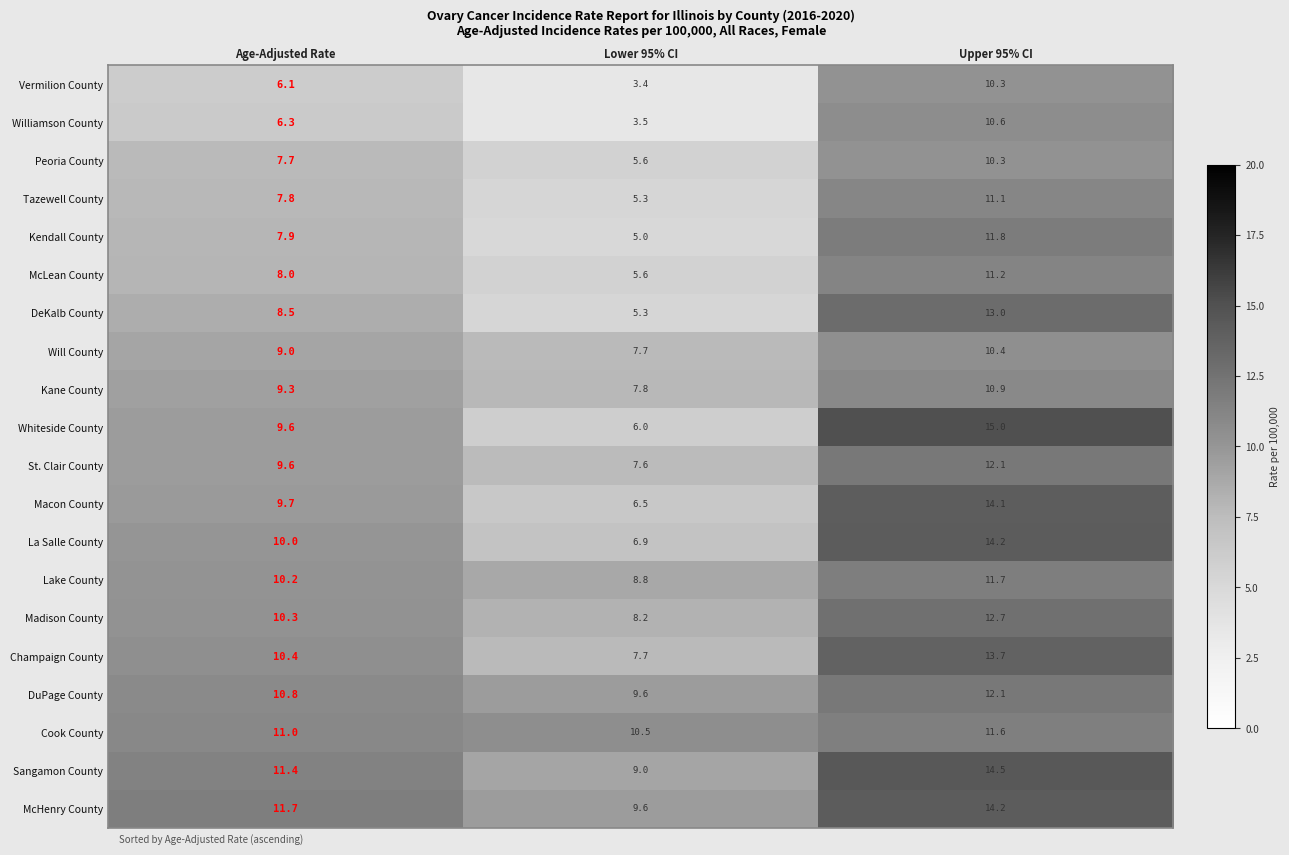

The DeKalb County series shows 5.3 at Lower 95% CI. True or false?

True